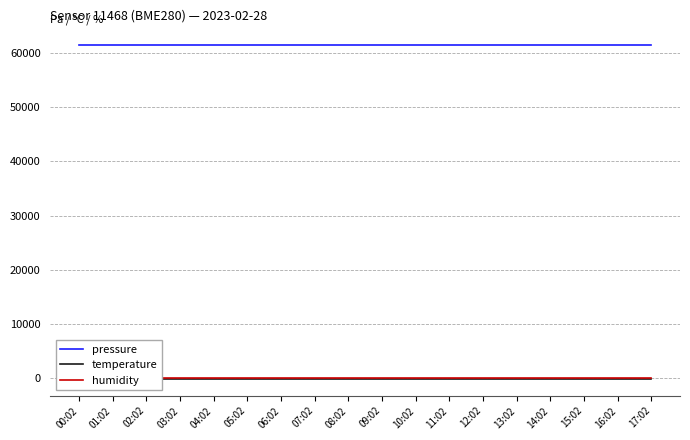

What is the sum of the temperature values at 06:02 and 10:02?

-285.3